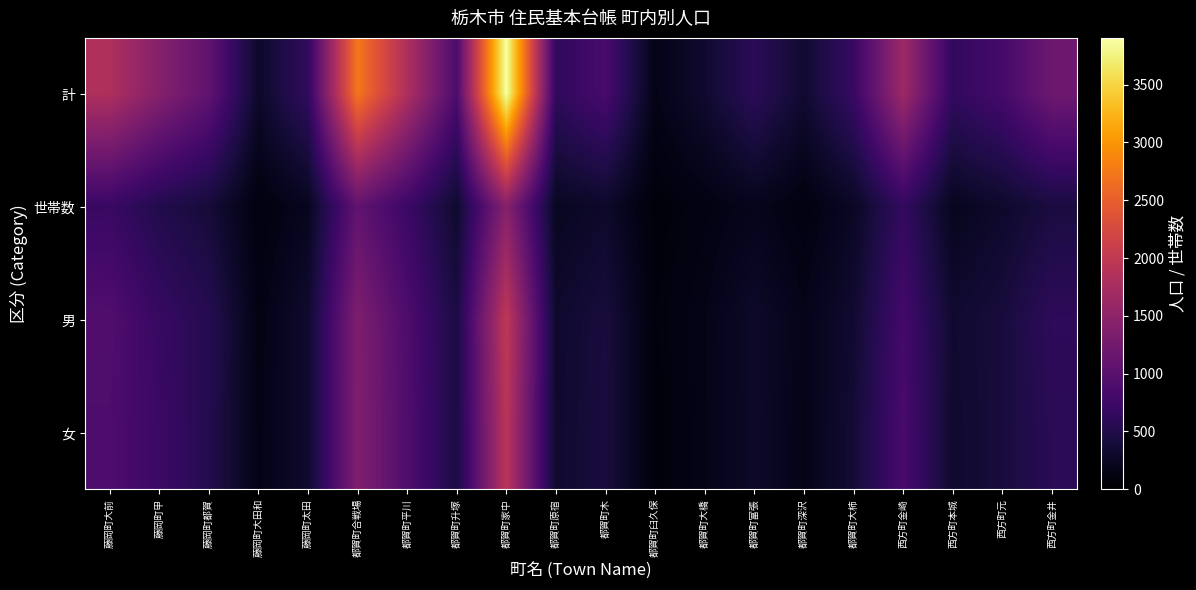

Which series has the largest total across all categories?

計